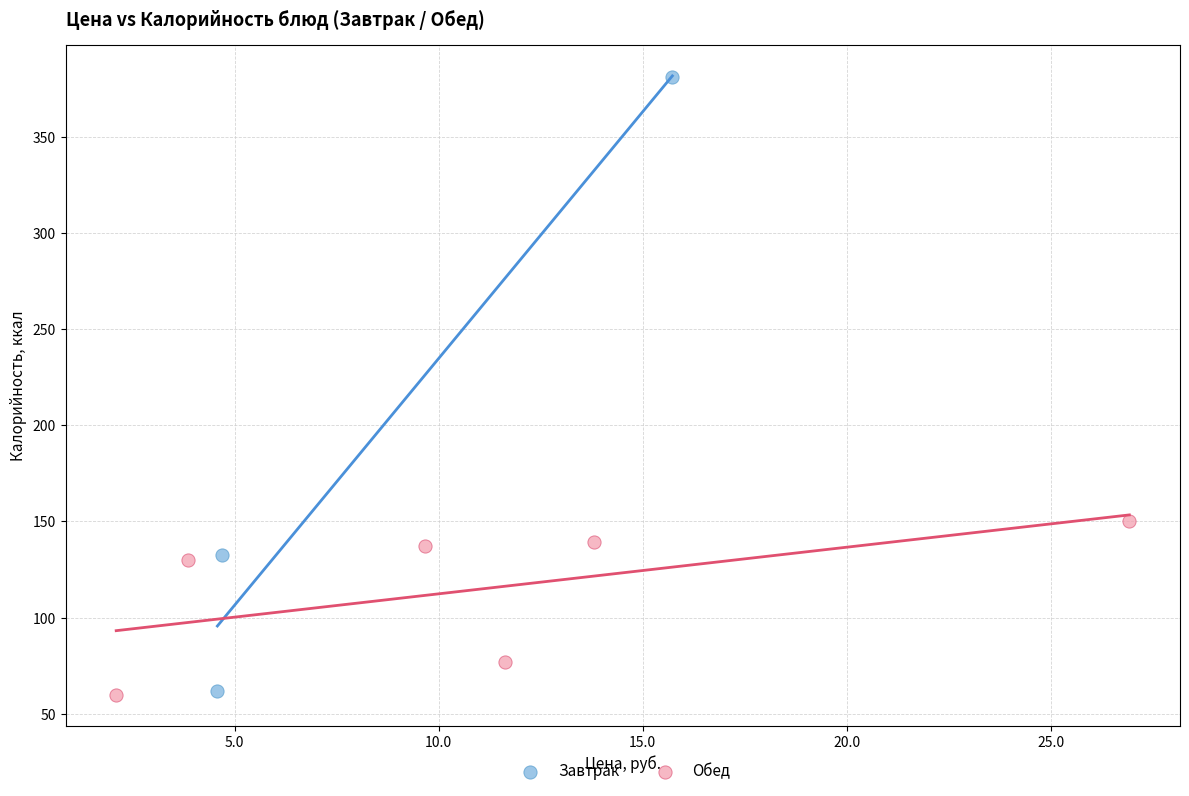

Which series contains the highest Y value?

Завтрак